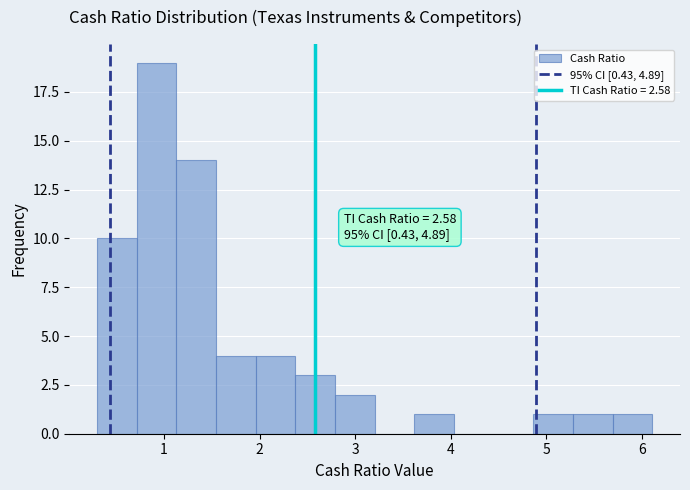

Which range on the x-axis has the tallest bar?

0.7 to 1.1